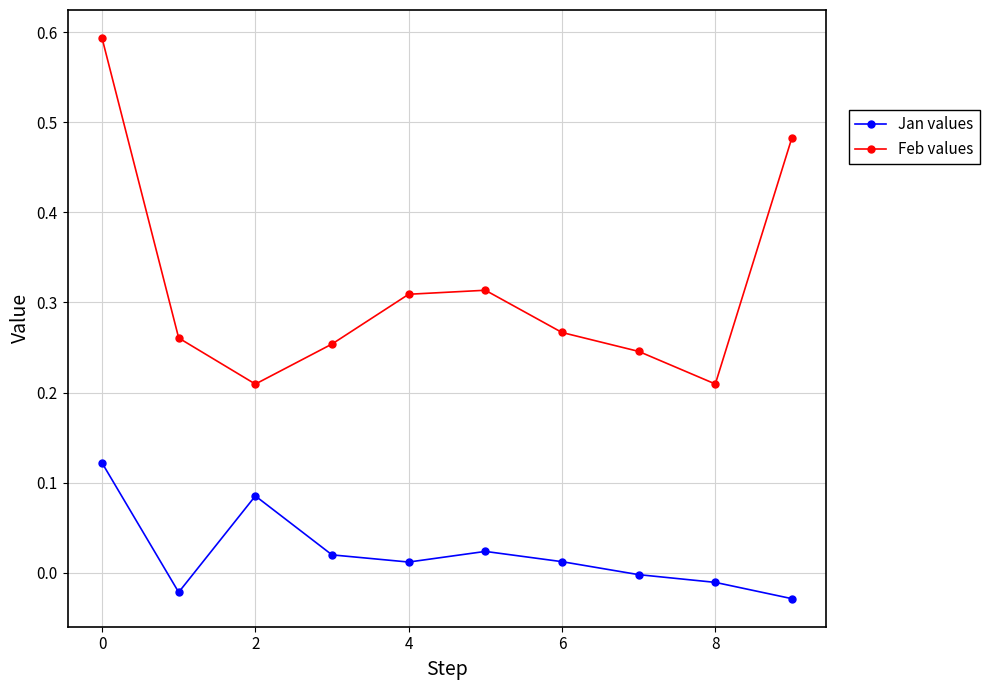

How many distinct data groups are displayed?

2